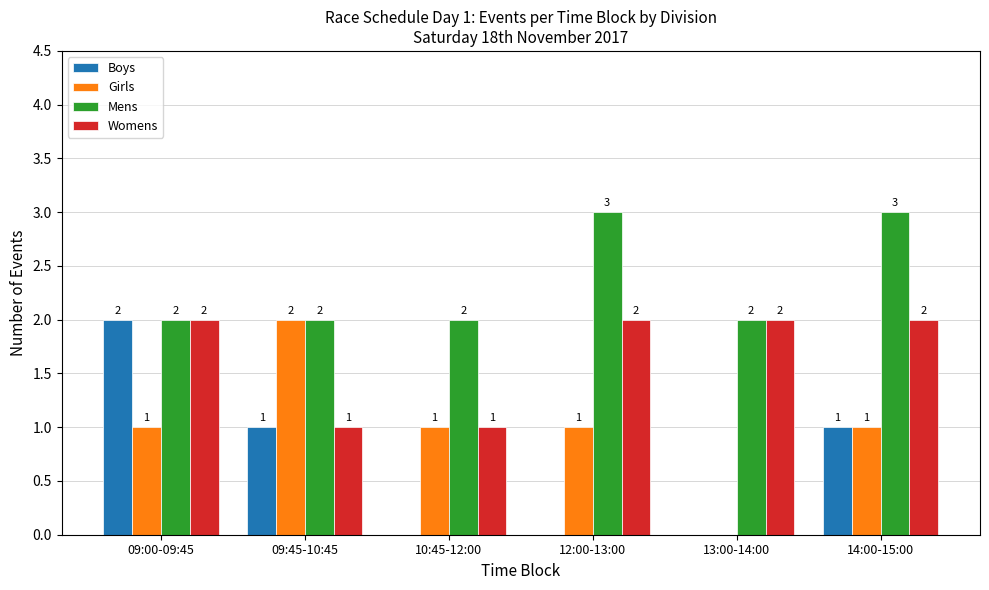

What is the sum of all Boys values?

4